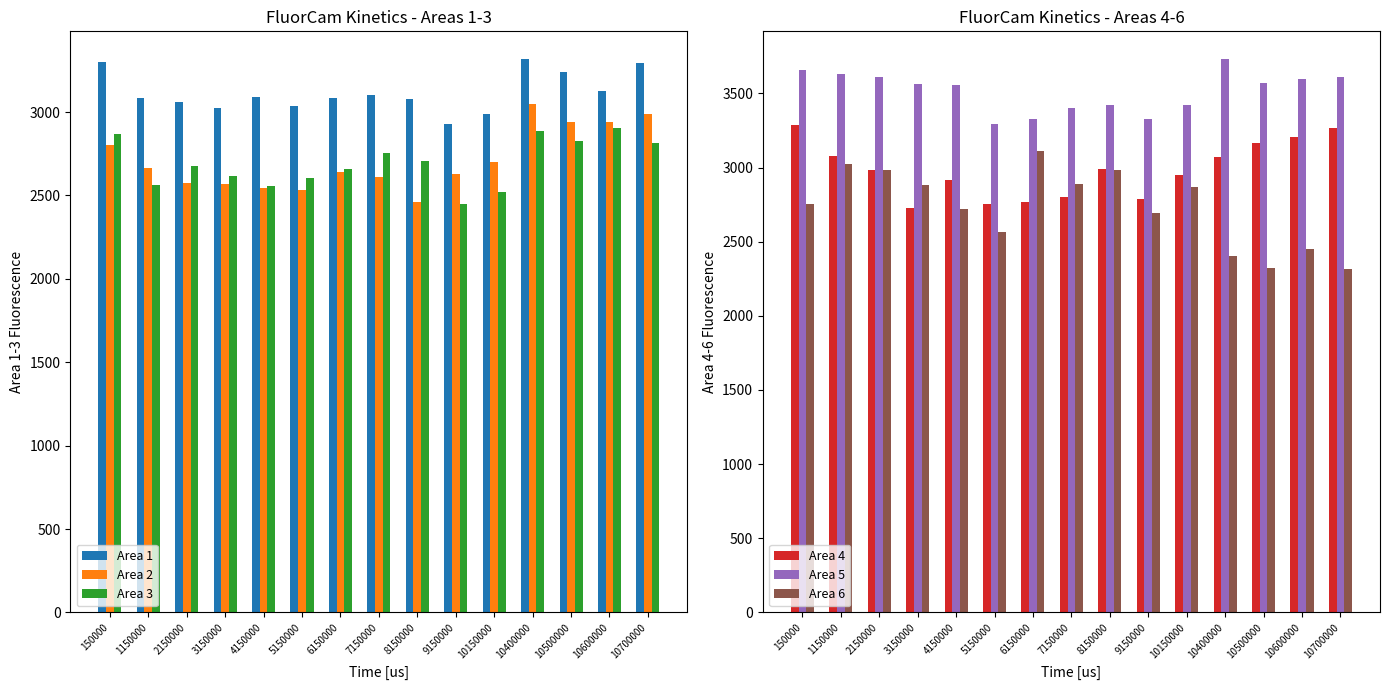

What is the maximum value shown in the chart?

3731.7